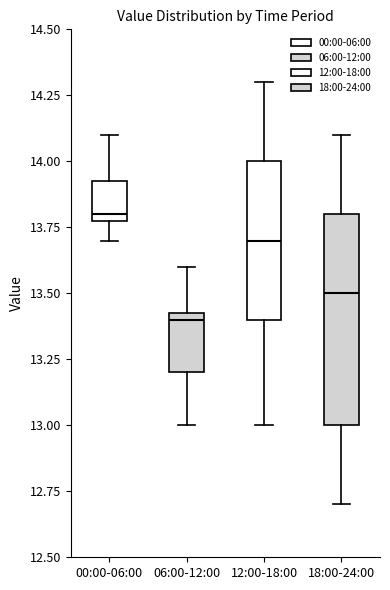

Reading left to right, transcribe this box plot: for each box, give where its median line is, the range the box spans, and where its two whiskers end, as read against the y-axis. The values are not printed on the chart, so give them approximately, as read against the axis.

00:00-06:00: median 13.80 (just above the box's lower edge), box 13.80 to 13.95, whiskers 13.70 to 14.10
06:00-12:00: median 13.40, box 13.20 to 13.45, whiskers 13.00 to 13.60
12:00-18:00: median 13.70, box 13.40 to 14.00, whiskers 13.00 to 14.30
18:00-24:00: median 13.50, box 13.00 to 13.80, whiskers 12.70 to 14.10